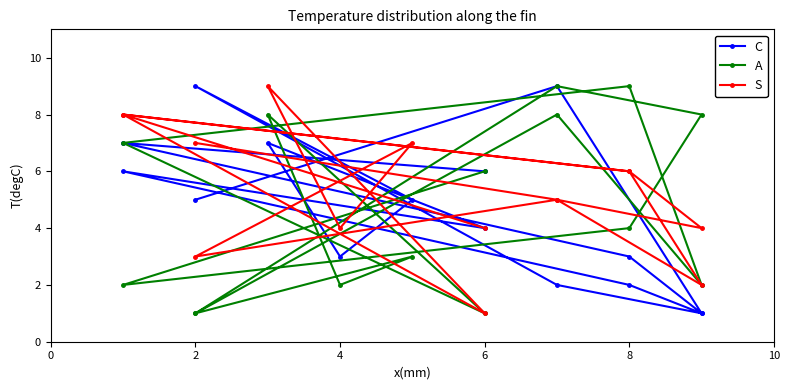

What is the value of the C point at the 14th from the left?

7